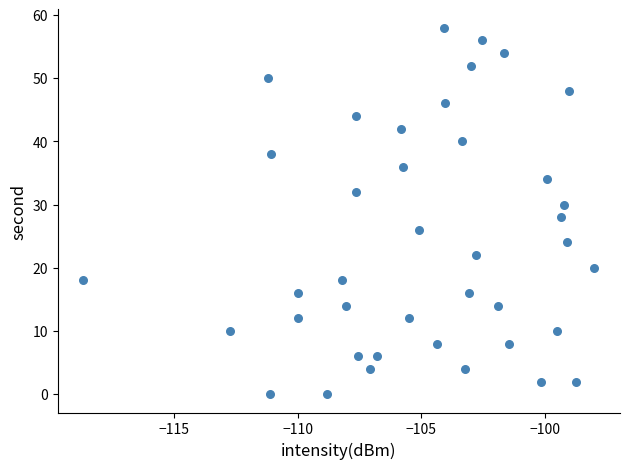

What is the range of Y values (max minus min)?

58